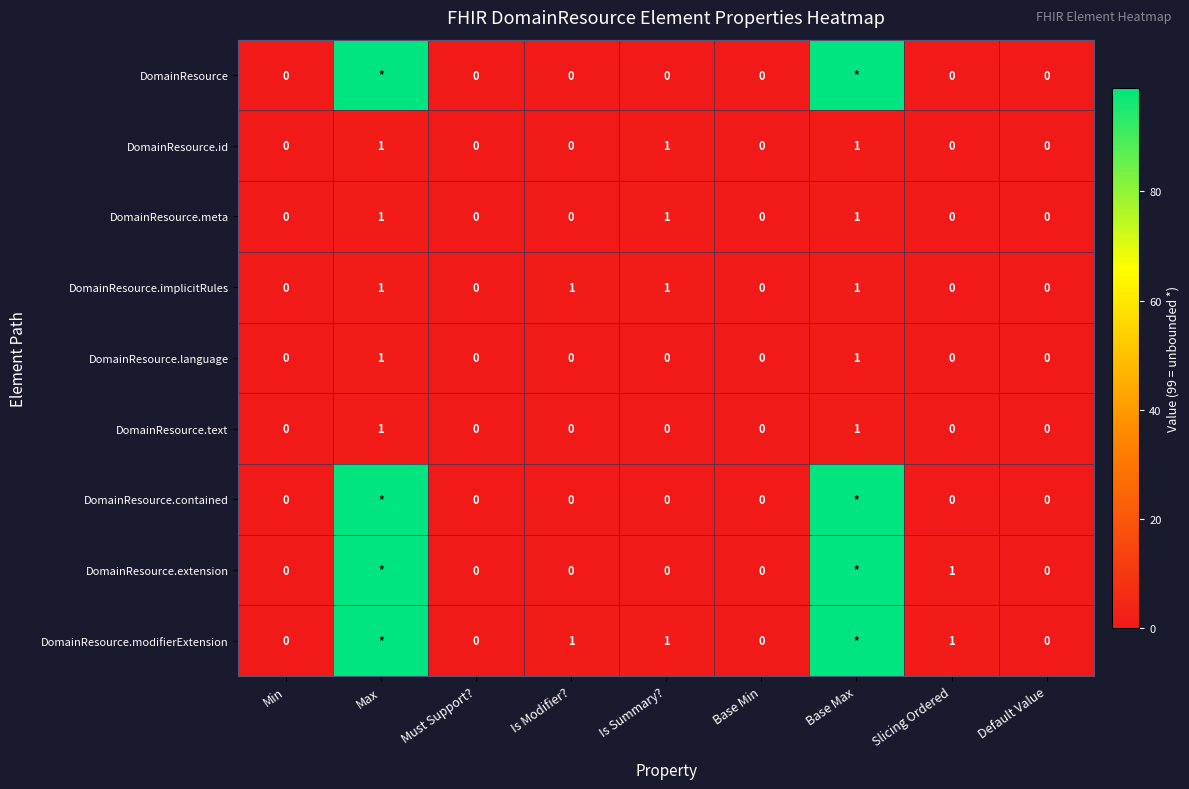

True or false: DomainResource.implicitRules has a value of 1 at Base Max.

True